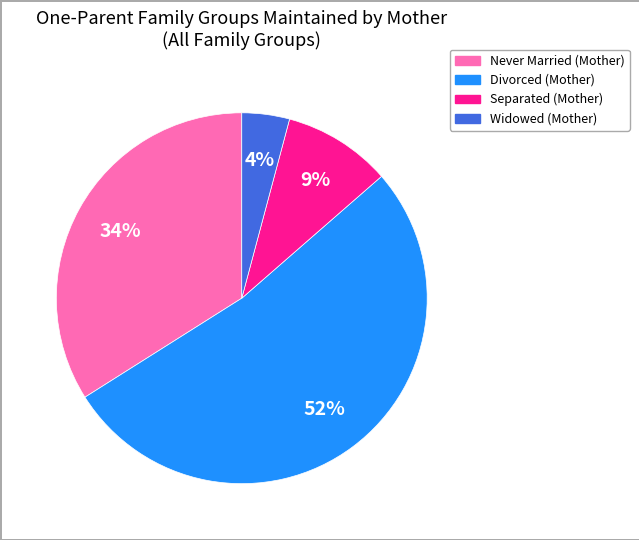

How many slices are in this pie chart?

4